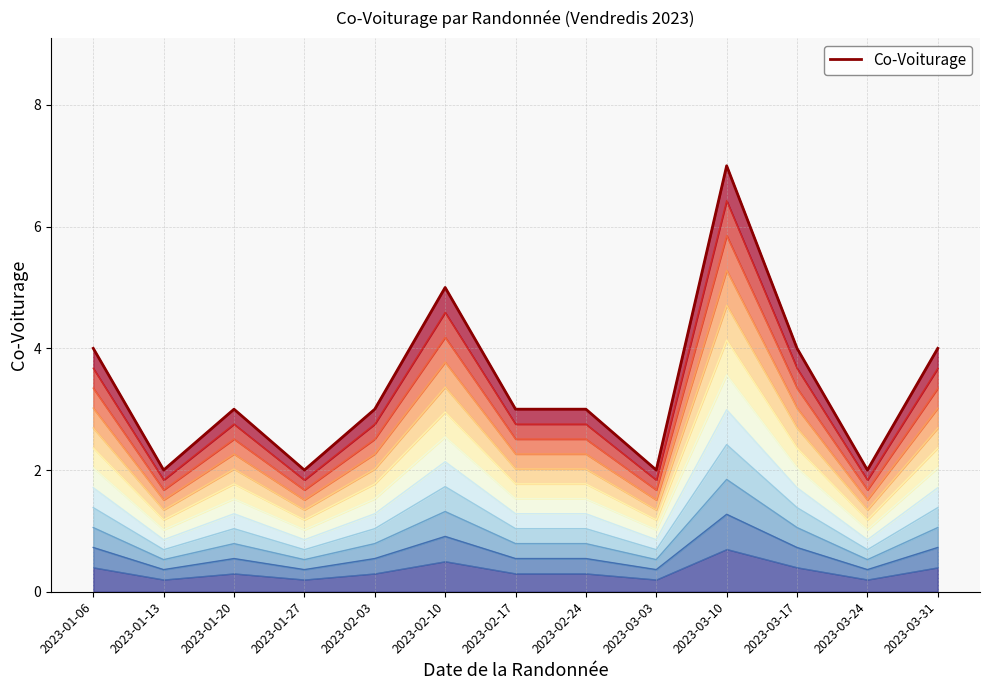

The value at 2023-02-17 is 4. True or false?

False